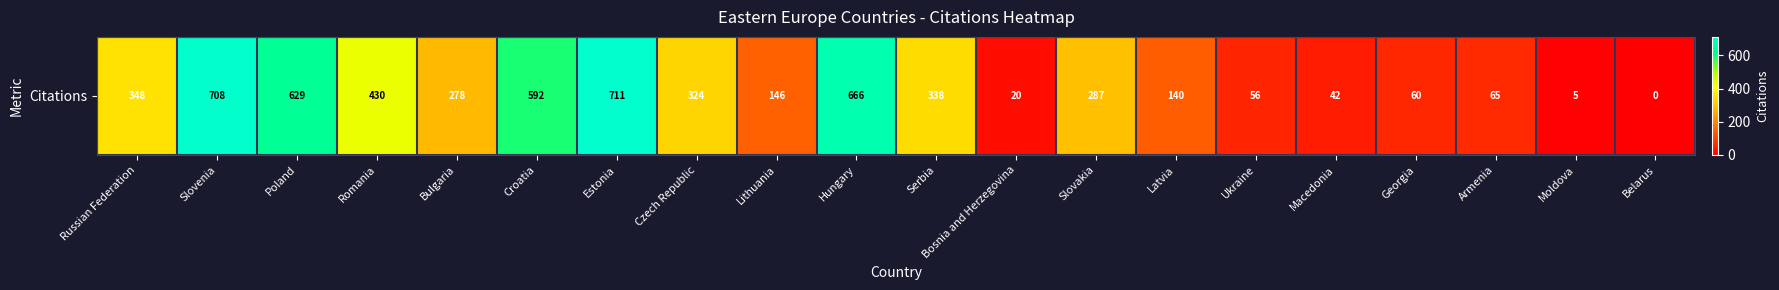

How many distinct data groups are displayed?

1